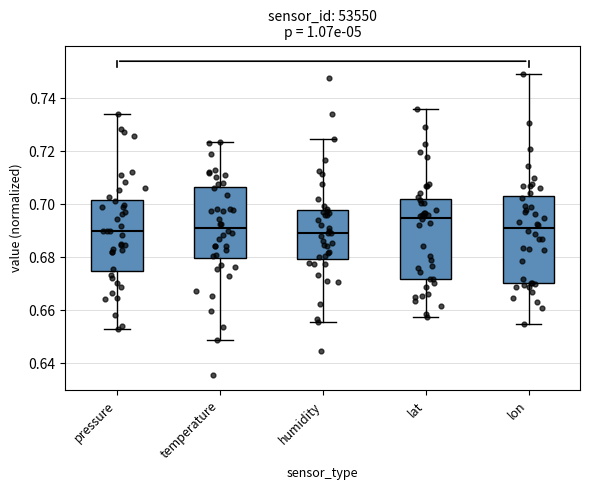

Comparing the boxes themselves (not the whiskers), which one is the tallest?

lon